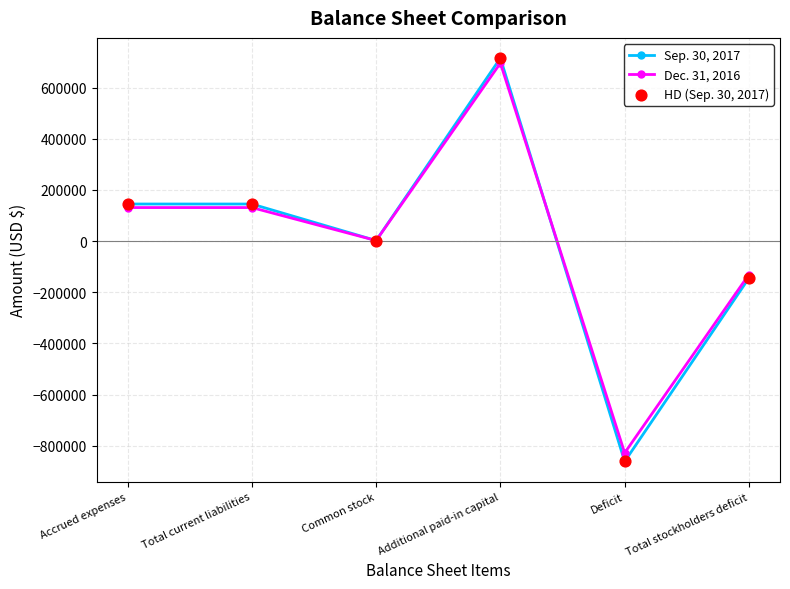

What is the total value across all series at Total current liabilities?

275508